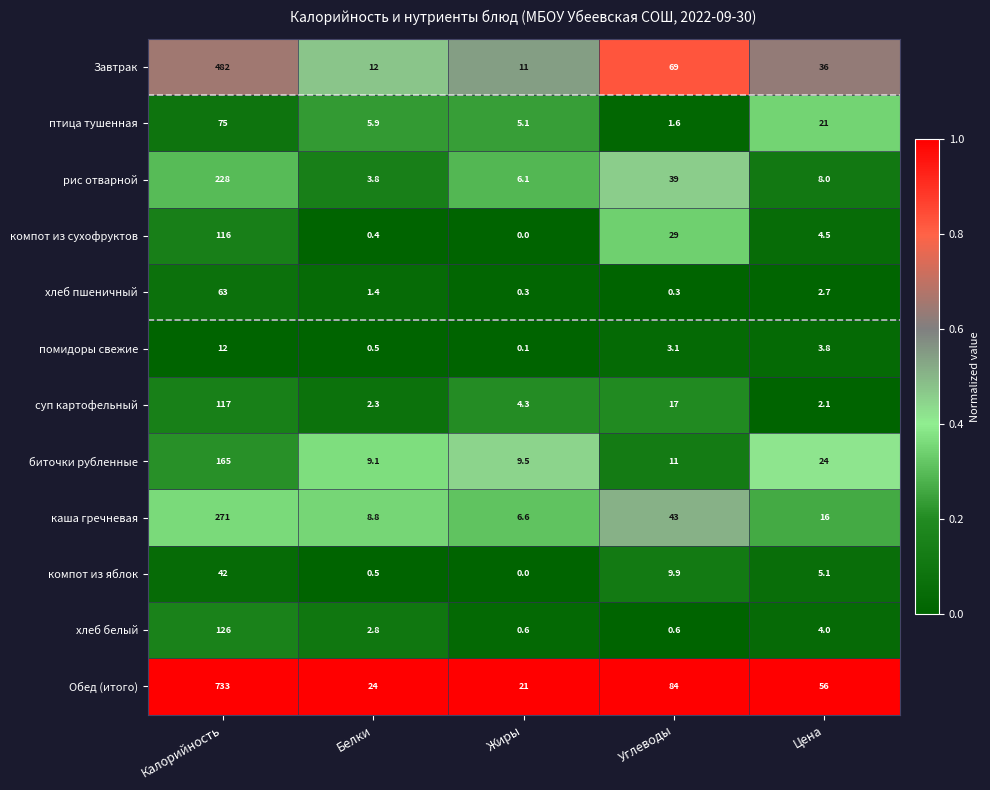

What is the total value across all series at Калорийность?

2430.0